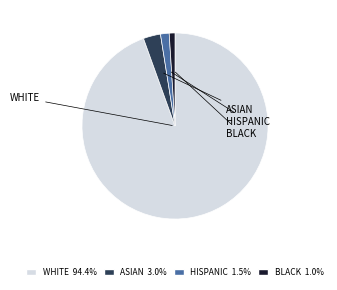

Is there a majority slice in this chart?

Yes